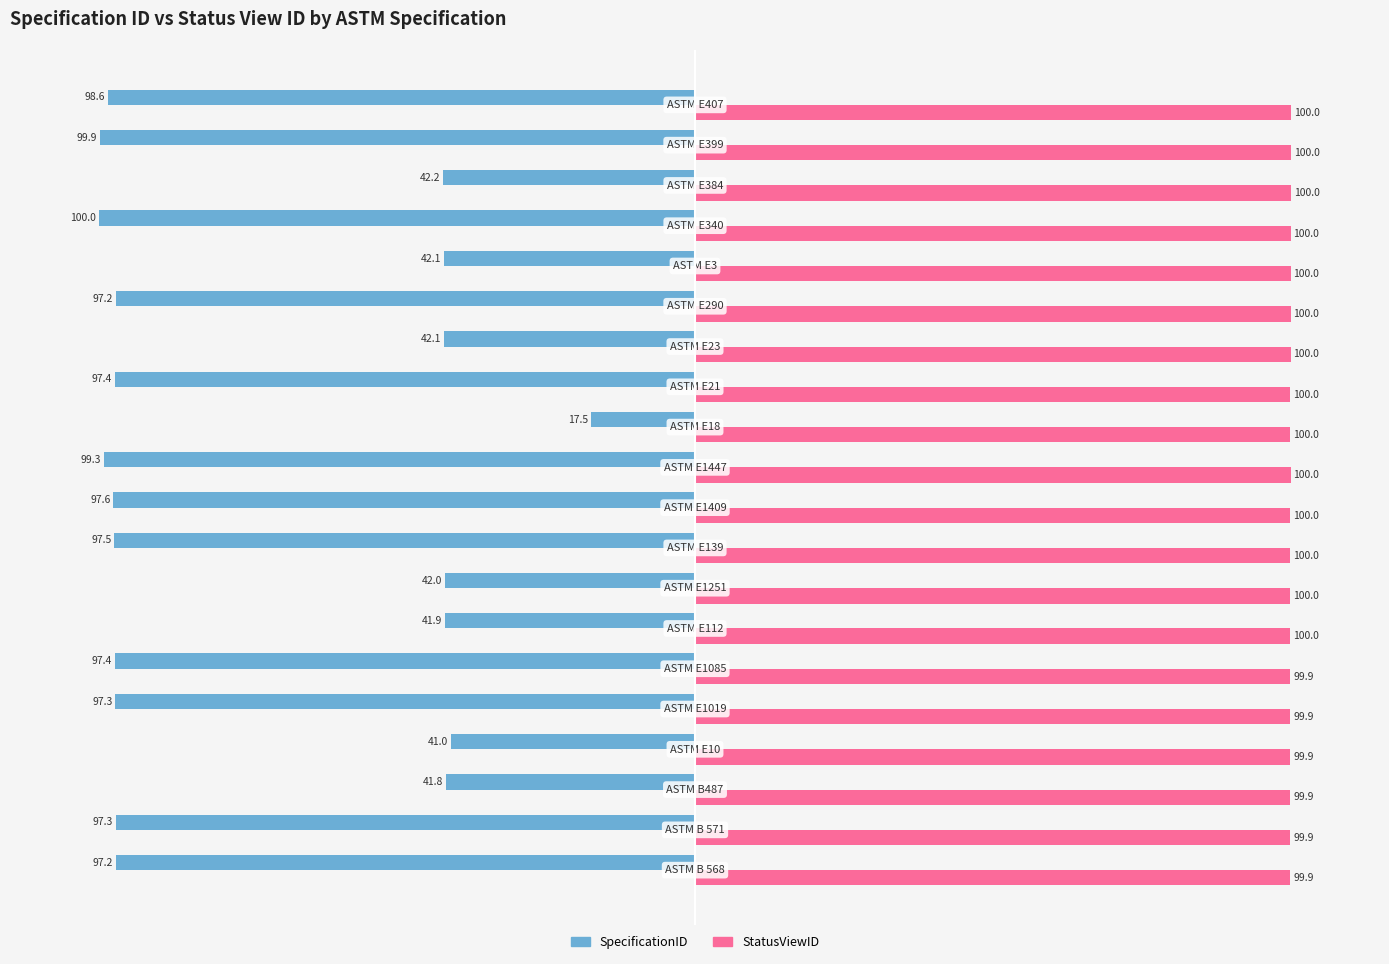

At how many categories does at least one series exceed 11?

20